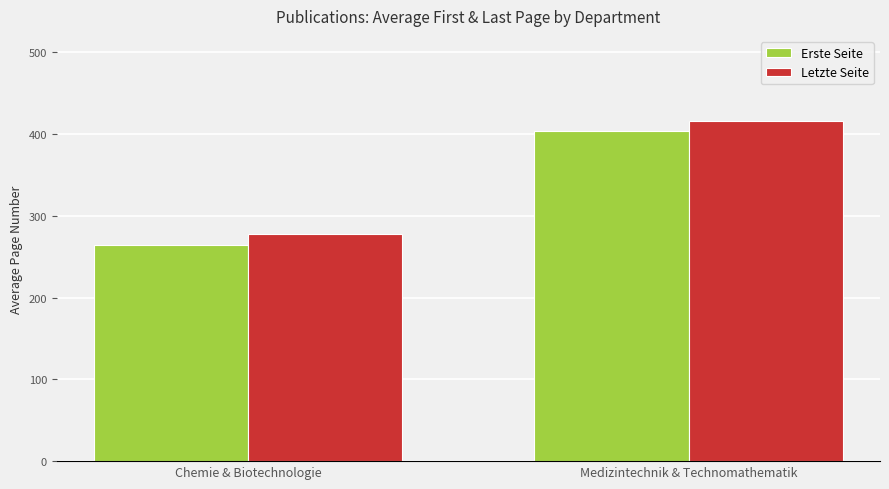

Is the value of Erste Seite at Chemie & Biotechnologie greater than the value of Letzte Seite at Chemie & Biotechnologie?

No